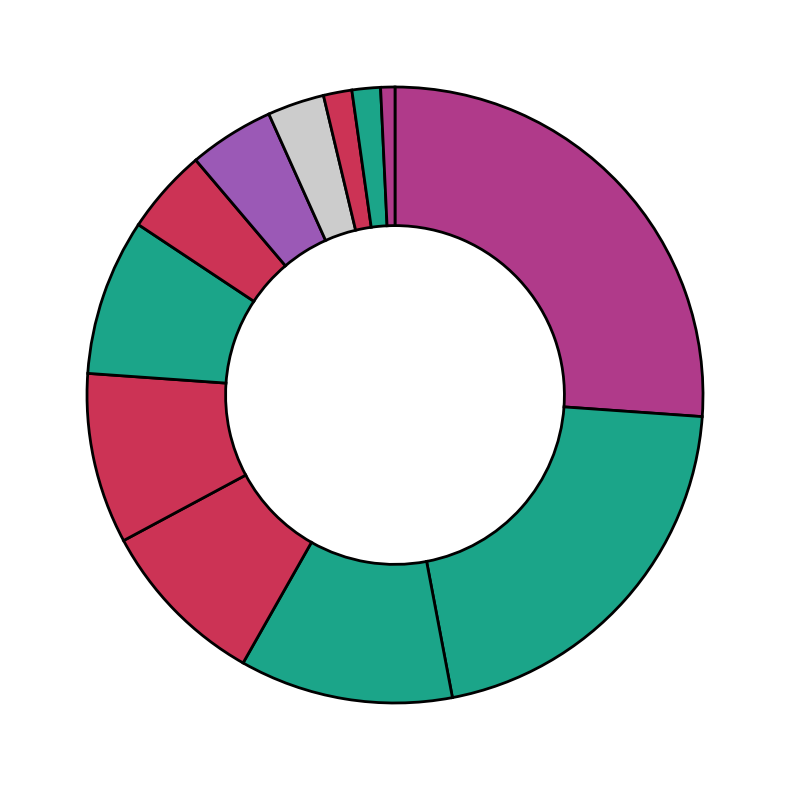

Rank the categories by value from highest to lowest.

OLEJNICZAK ZUZANNA, PASTERNAK ROKSANA, SZALIŃSKA TAMARA, WĘŻYK NATALIA, NAWROCKA NATALIA, WIKLIŃSKA IGA, WANKIEWICZ OLGA, JĘDRZEJAK SANDRA, BŁASZKIEWICZ JULIA, ŚLIWIŃSKA NATALIA, WRÓBLEWSKA MAJA, TRAWNIK OLIWIA